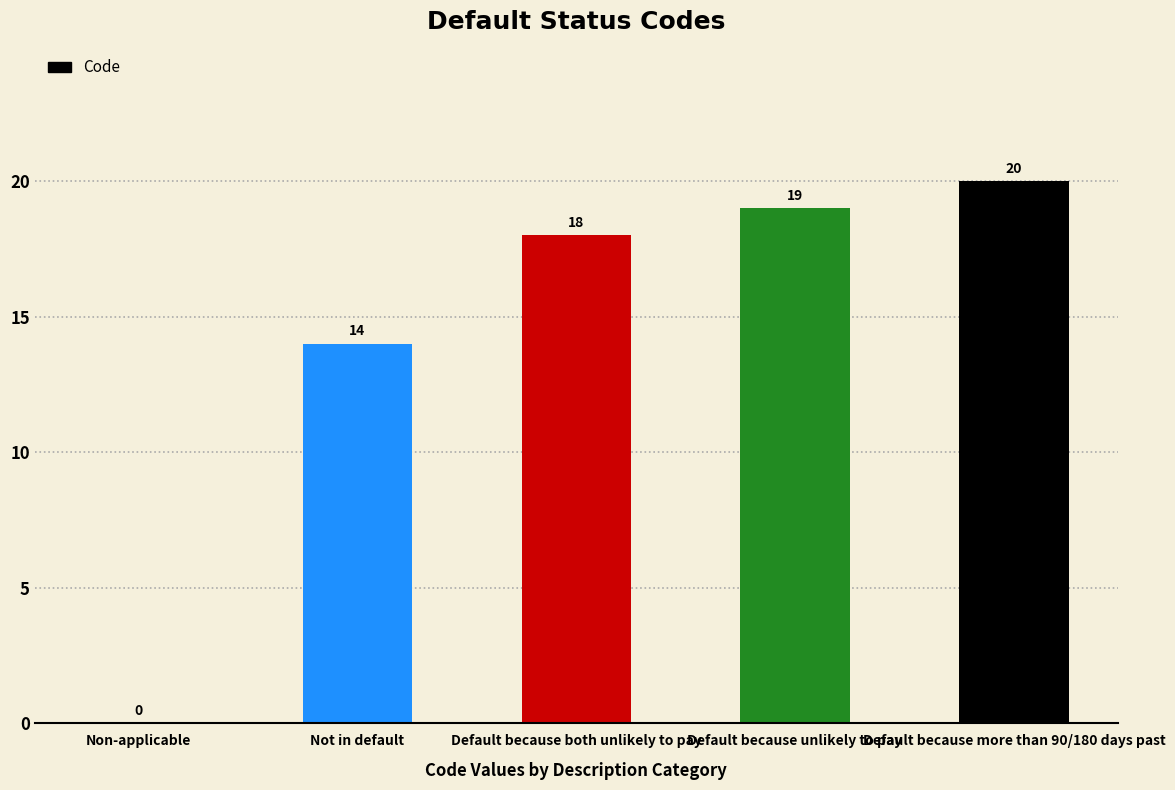

Are the bars grouped side by side (vs. stacked)?

No